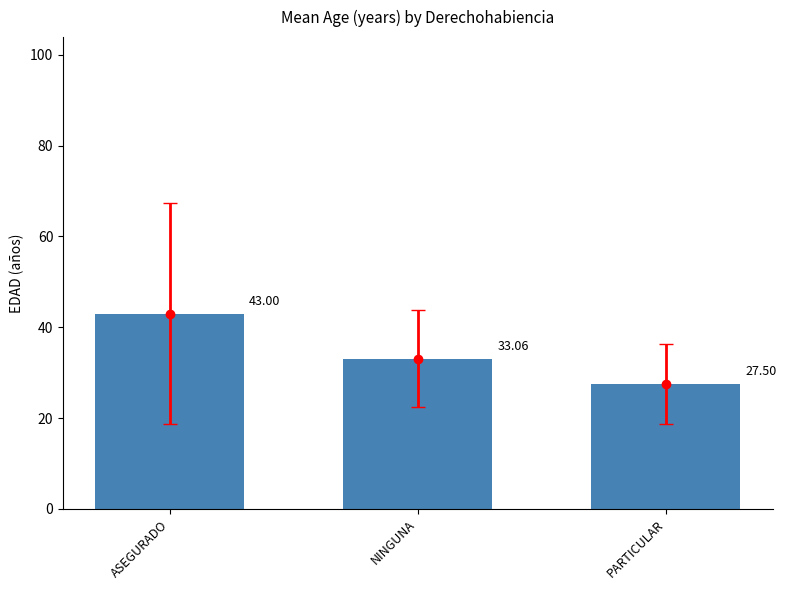

Are the bars horizontal?

No